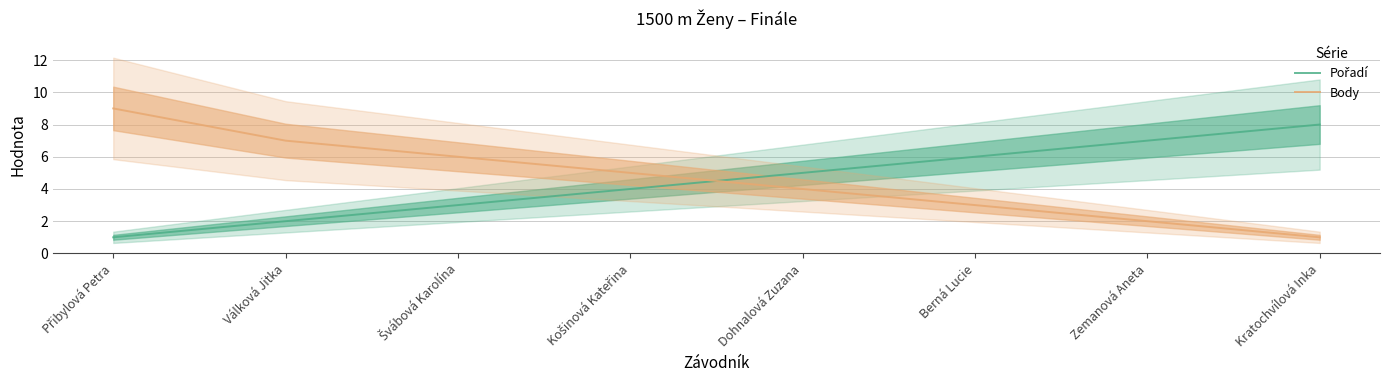

Which has a higher value, Košinová Kateřina or Přibylová Petra?

Košinová Kateřina